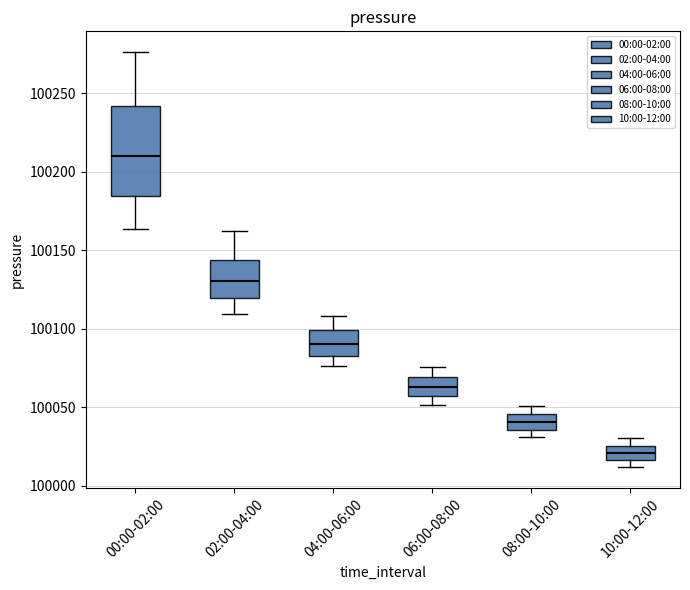

Which box is the tallest, from its lower edge to its upper edge?

00:00-02:00